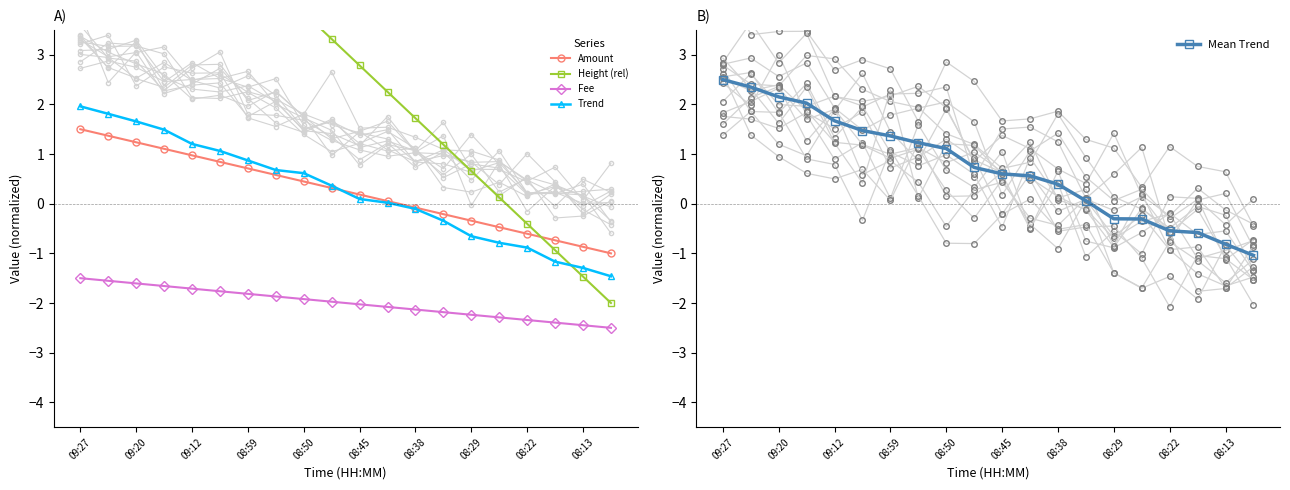

What is the value of the Fee point at the 11th from the left?

-2.0